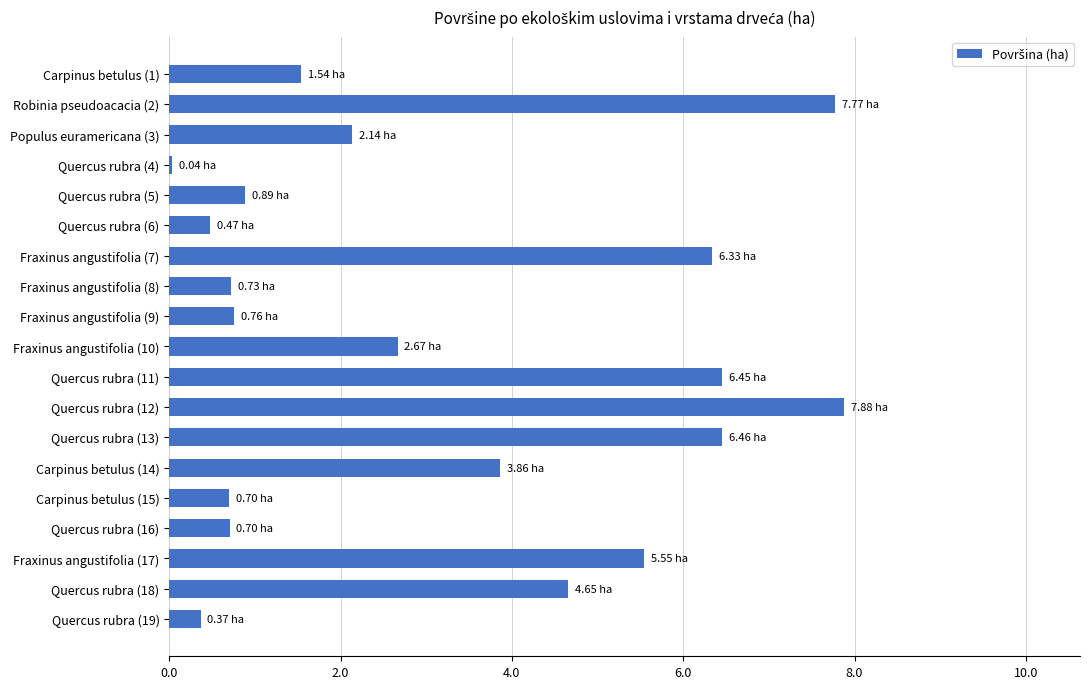

What is the difference between the maximum and minimum values?

7.8